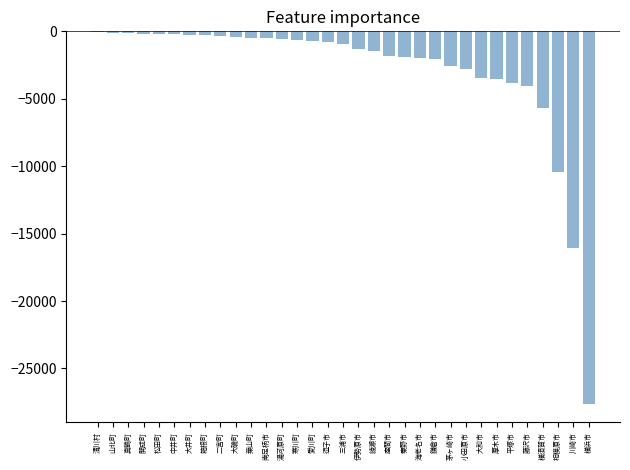

What is the sum of all values?

-97197